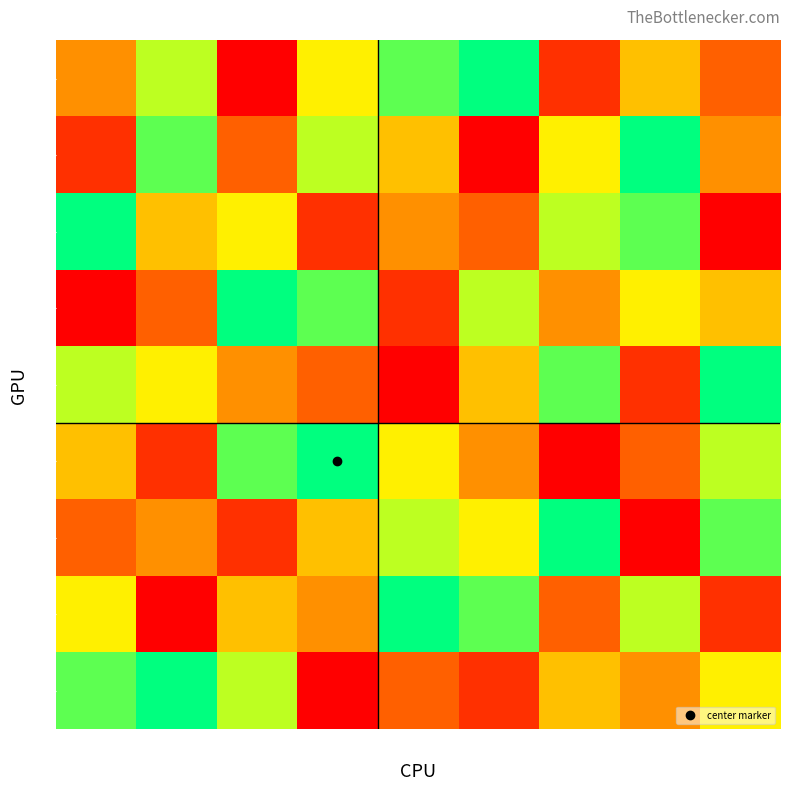

How many distinct data groups are displayed?

9